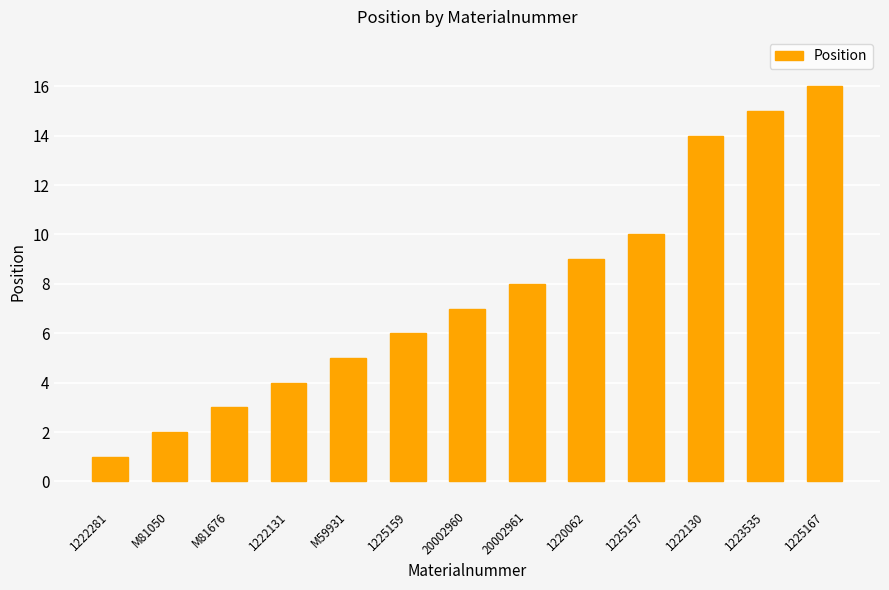

What is the value of the 9th bar from the left?

9